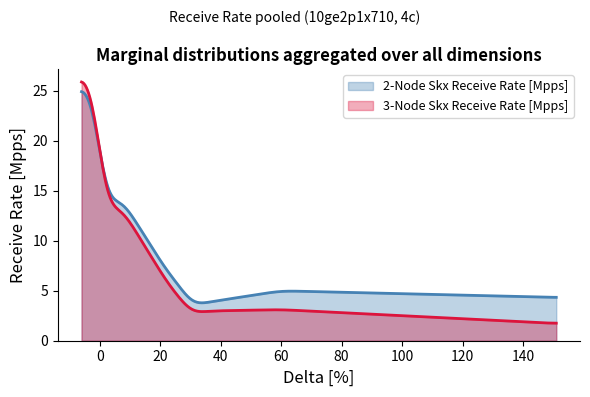

True or false: 2-Node Skx Receive Rate [Mpps] has a value of 36.8 at 0.

False